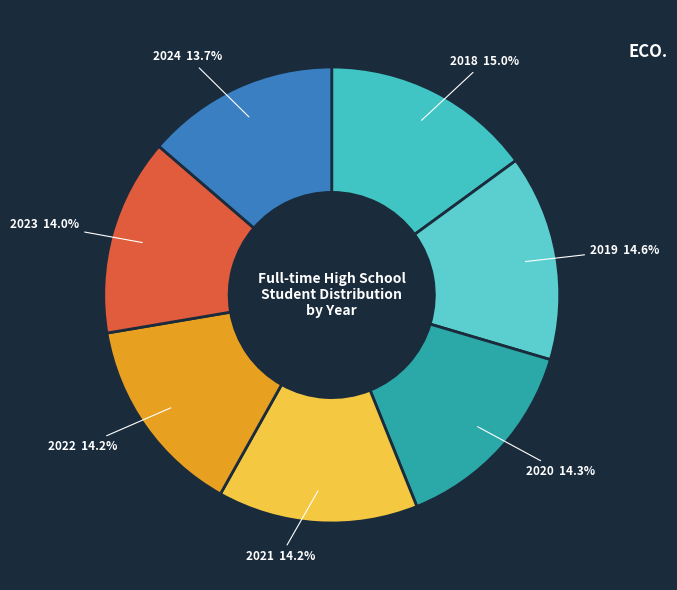

Count the number of slices in the pie.

7